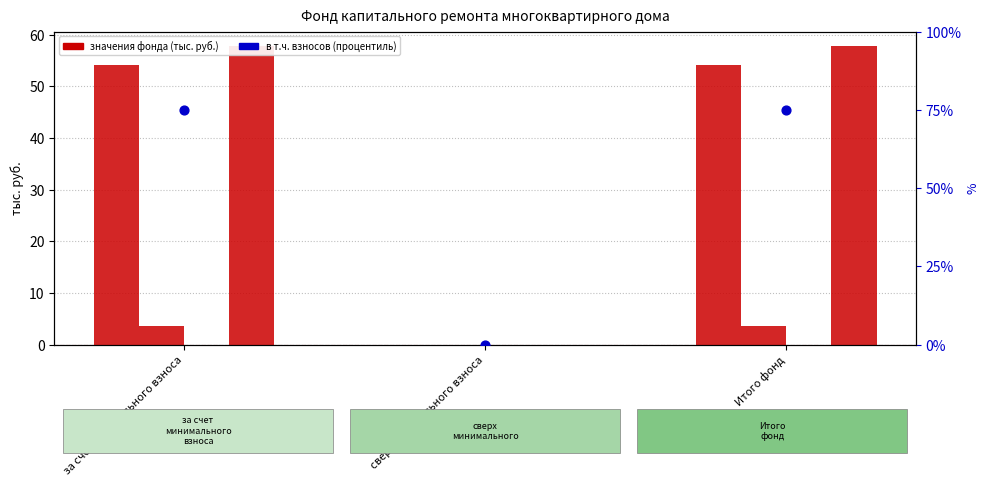

At which category is the sum across all series the highest?

за счет минимального взноса